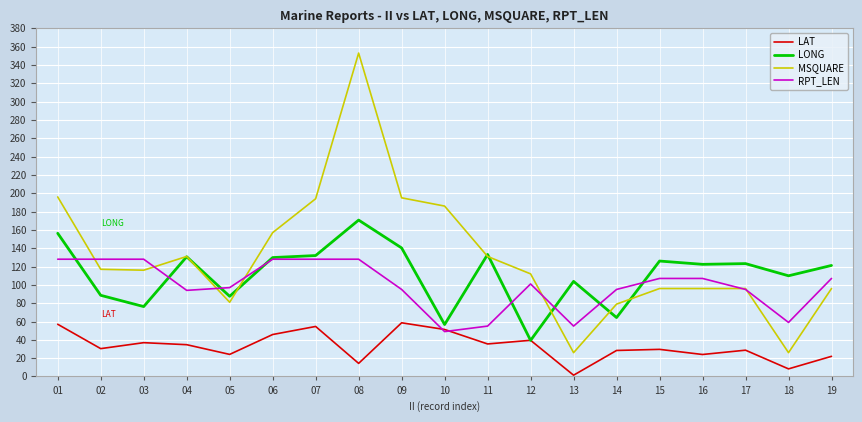

The value of RPT_LEN at 04 is 94.0. True or false?

True